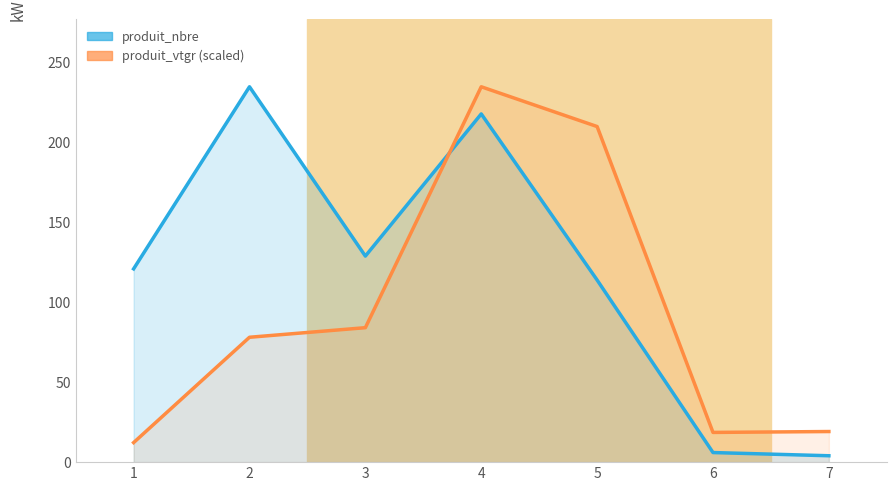

Where is the first local minimum for produit_vtgr?

6